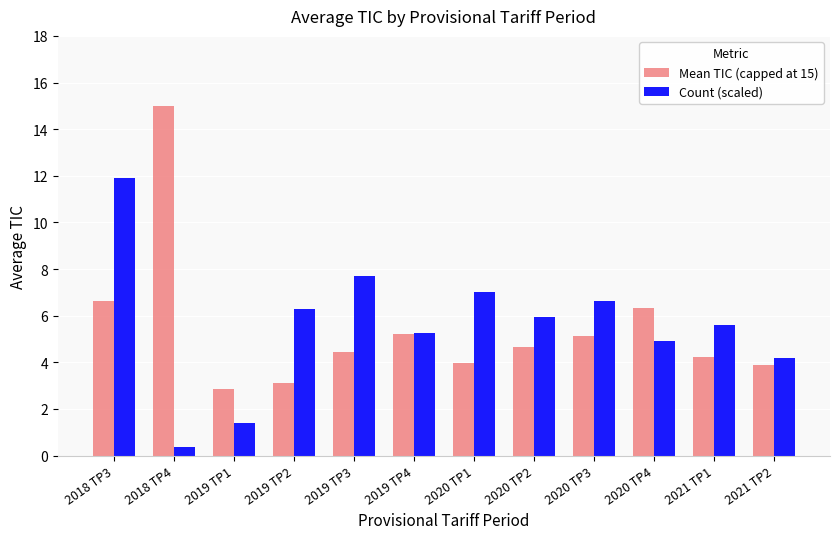

At which category is the sum across all series the highest?

2018 TP3